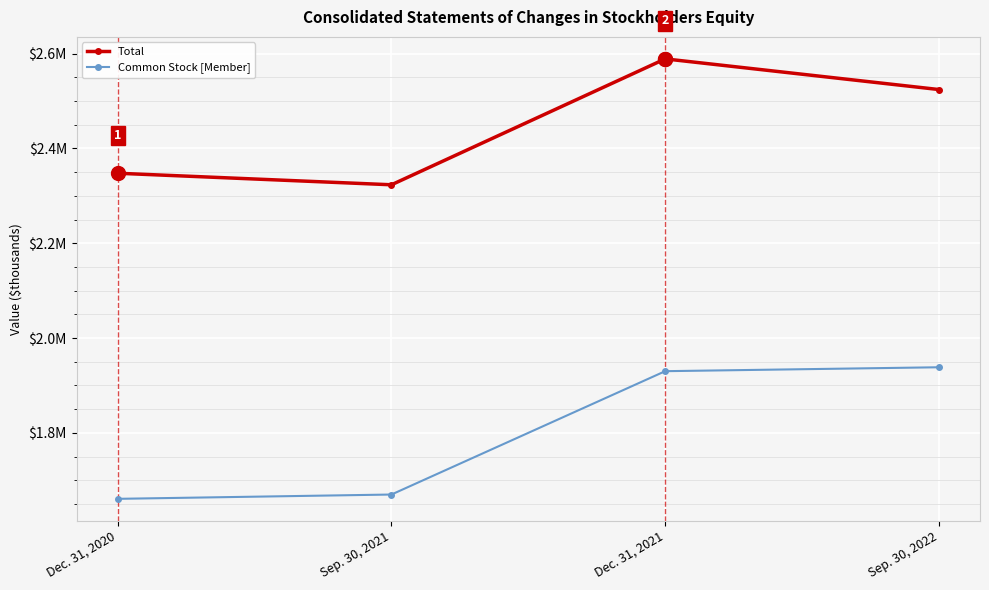

True or false: Common Stock [Member] has more than 1 interior local peaks.

False